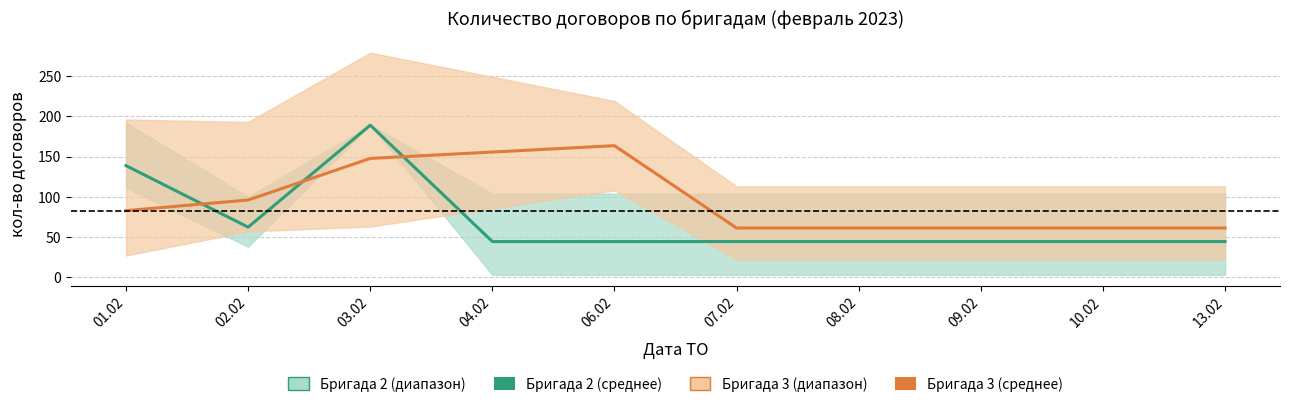

What is the sum of the Бригада 2 (среднее) values at 09.02 and 03.02?

233.4